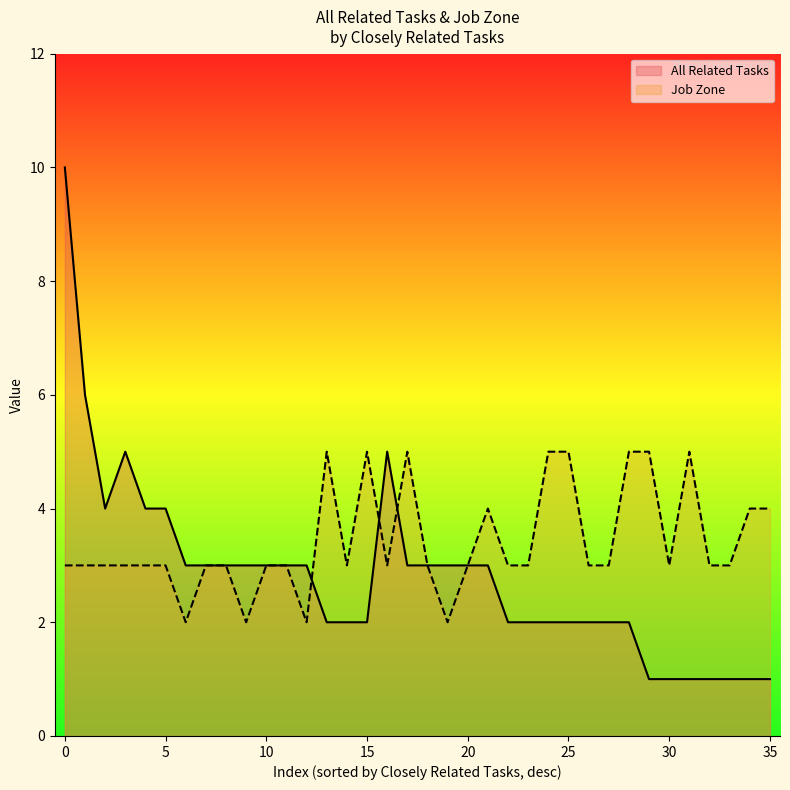

In All Related Tasks, how many points are higher than both neighbors (excluding endpoints)?

2